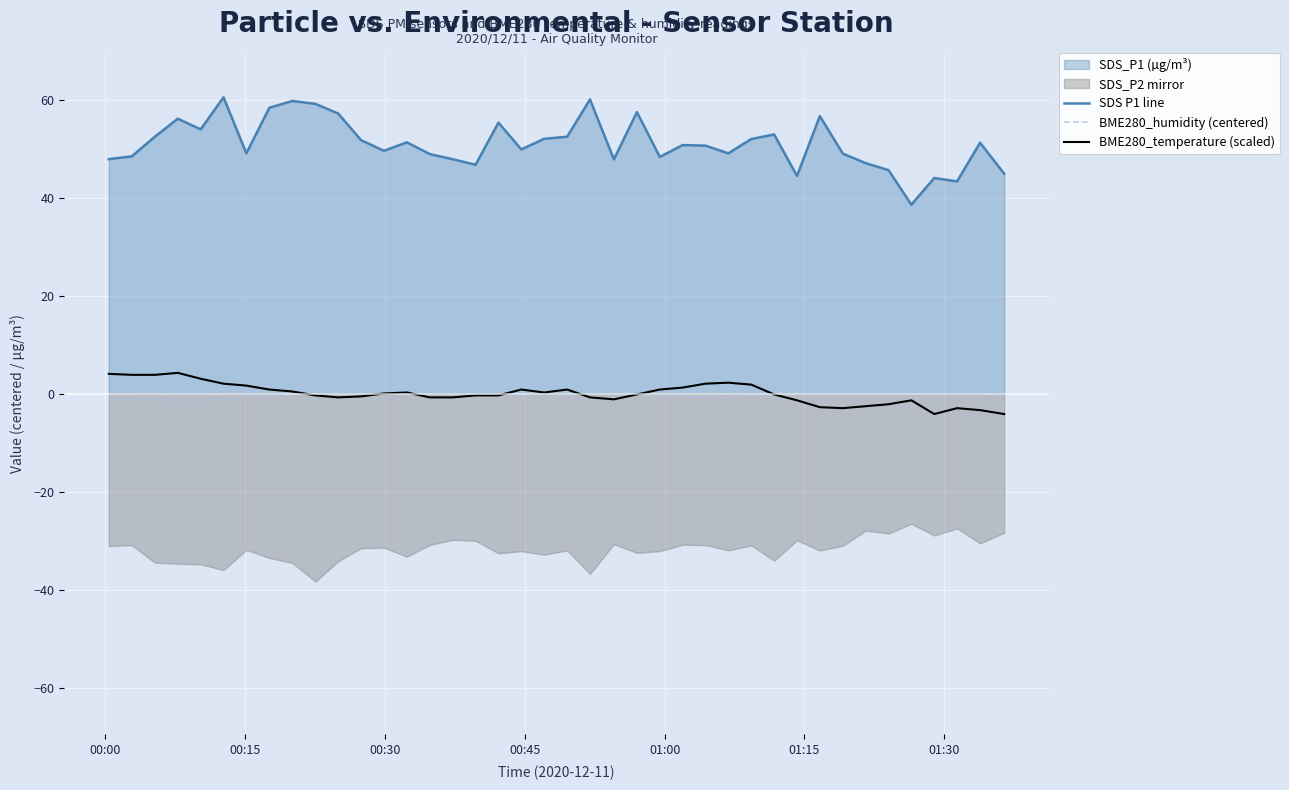

Which series has the largest range (max minus min)?

SDS P1 line